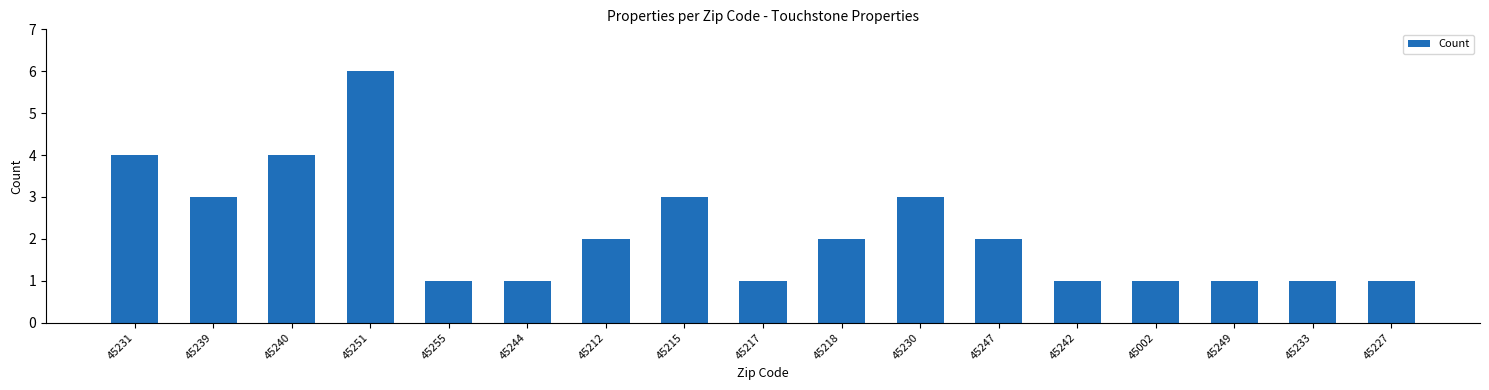

Read the value at 45251.

6